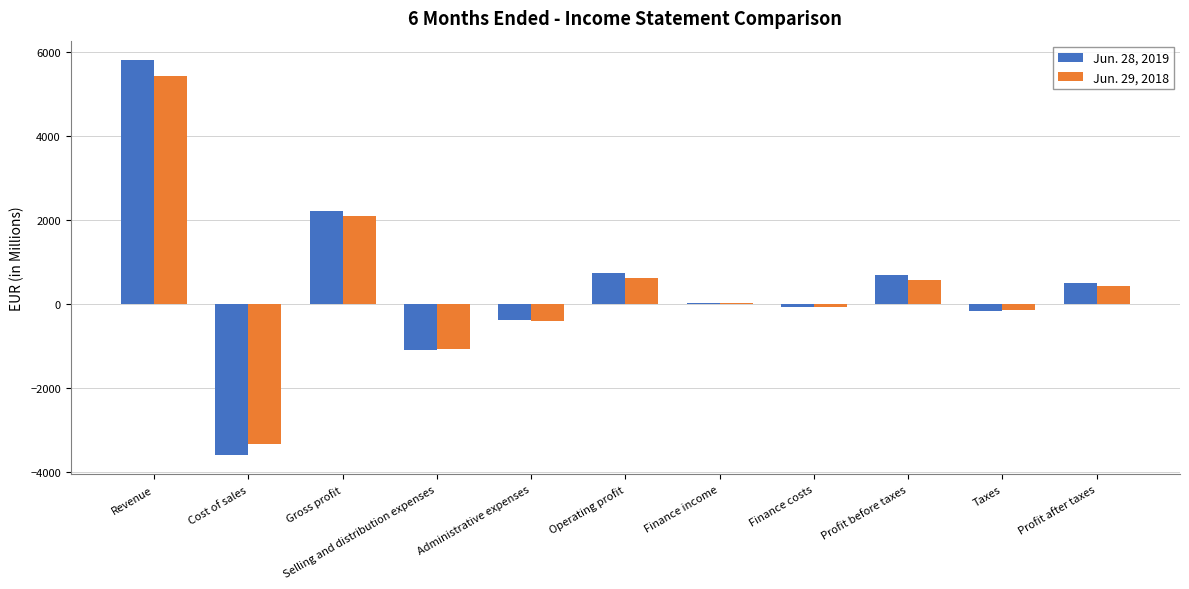

Is the value of Jun. 28, 2019 at Selling and distribution expenses greater than the value of Jun. 29, 2018 at Profit after taxes?

No